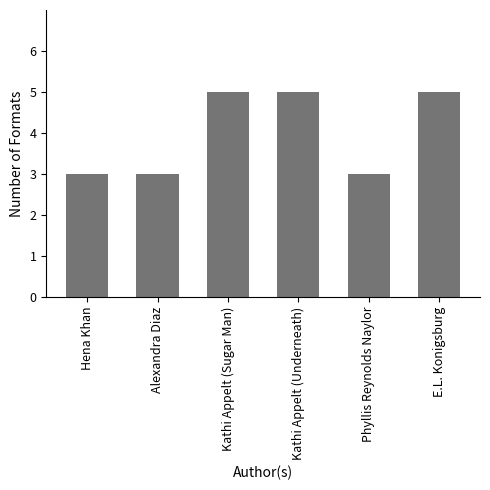

What is the greatest value displayed?

5